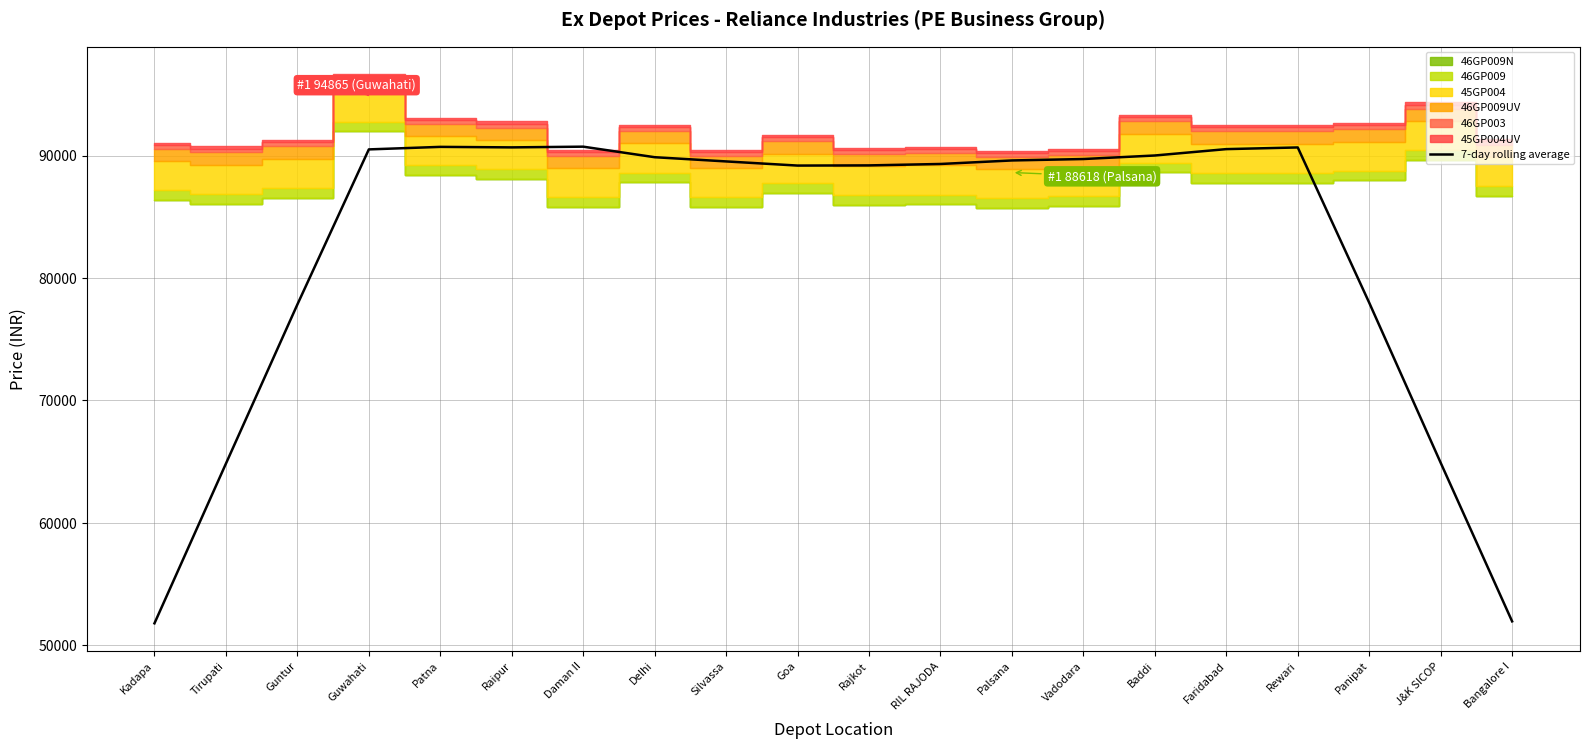

At which label does the data first exceed 89602?

Guwahati